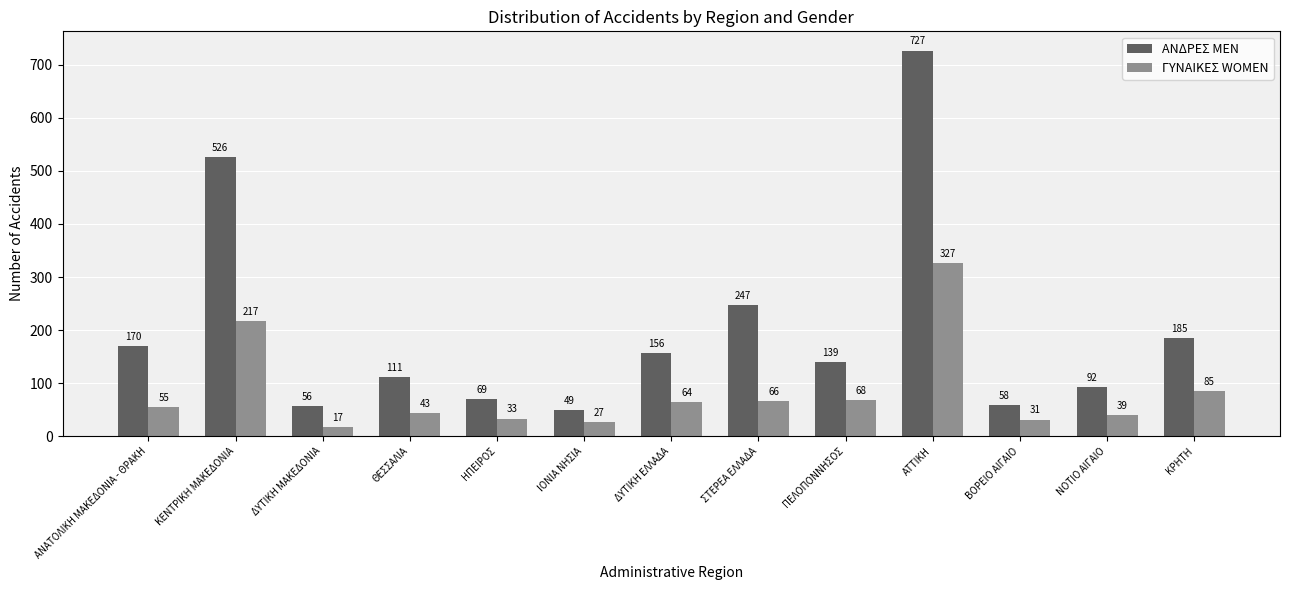

What is the average value of the ΑΝΔΡΕΣ MEN series?

199